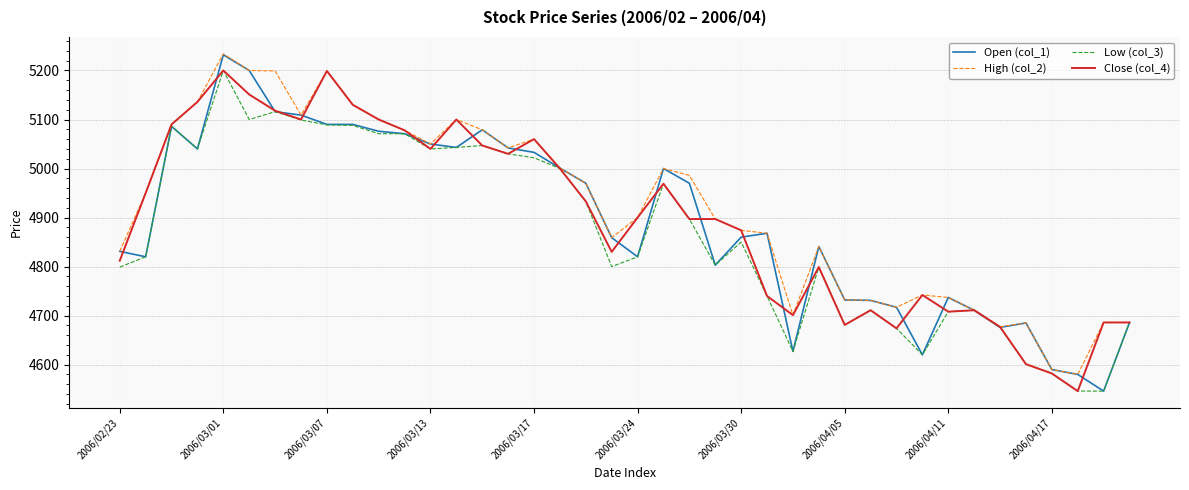

What is the difference between the maximum and second lowest values in the Close (col_4) series?

618